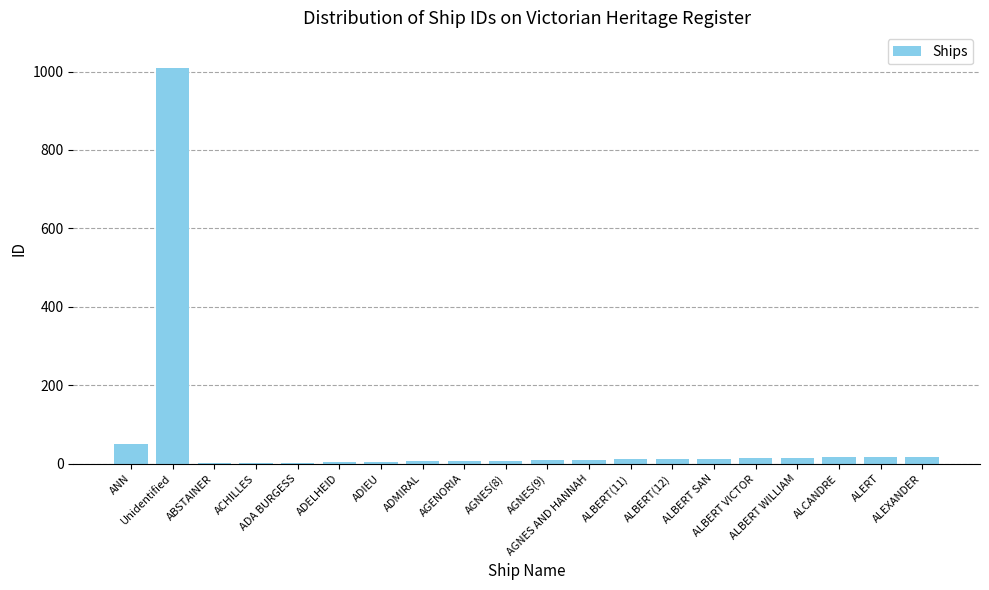

What is the greatest value displayed?

1009